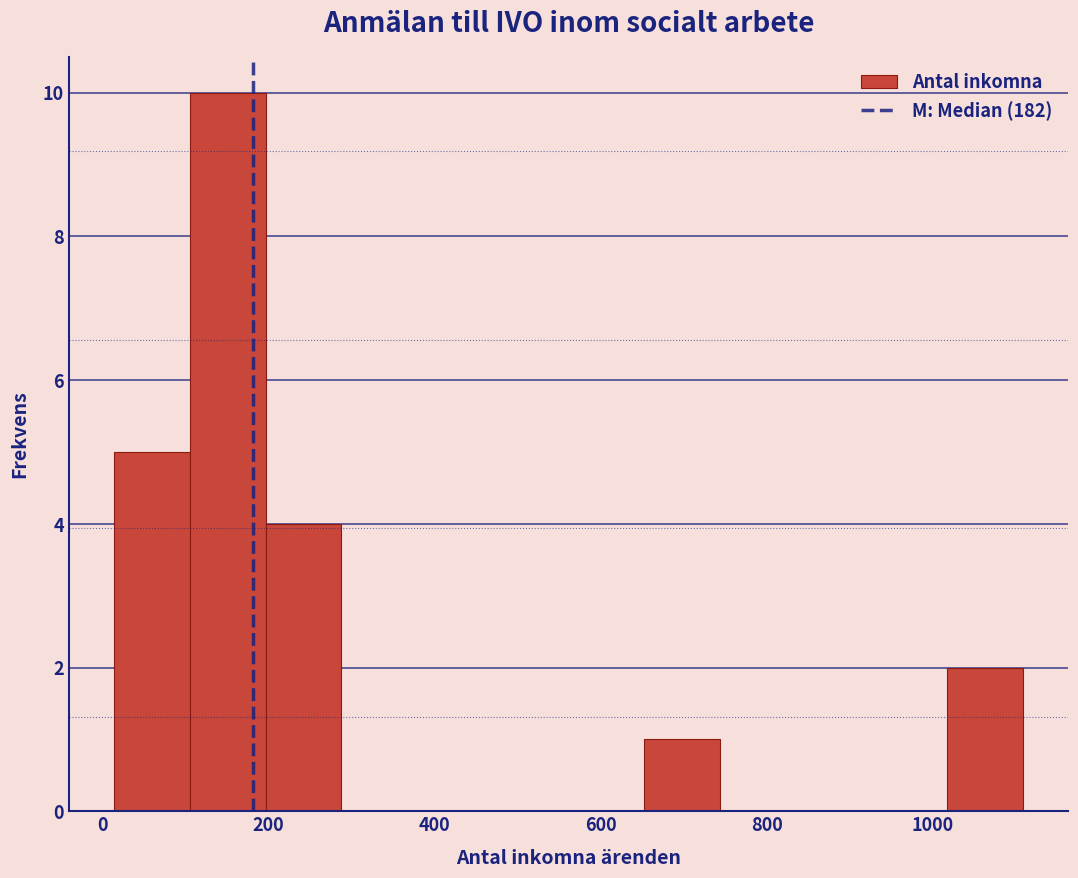

Reading left to right, transcribe this chart: for each bar, give the range it covers on the x-axis and its height. Neither the bar edges nor the heights are printed on the chart, so give them approximately, as read against the axes.

20 to 100: 5
100 to 200: 10
200 to 280: 4
280 to 380: 0
380 to 480: 0
480 to 560: 0
560 to 660: 0
660 to 740: 1
740 to 840: 0
840 to 920: 0
920 to 1020: 0
1020 to 1100: 2